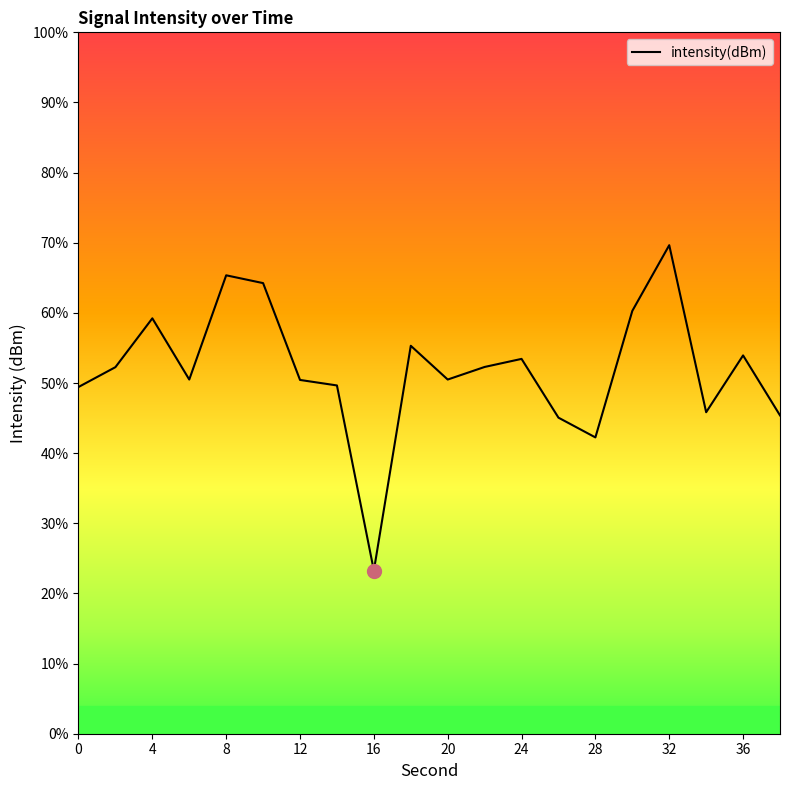

Does the chart have visible grid lines?

No